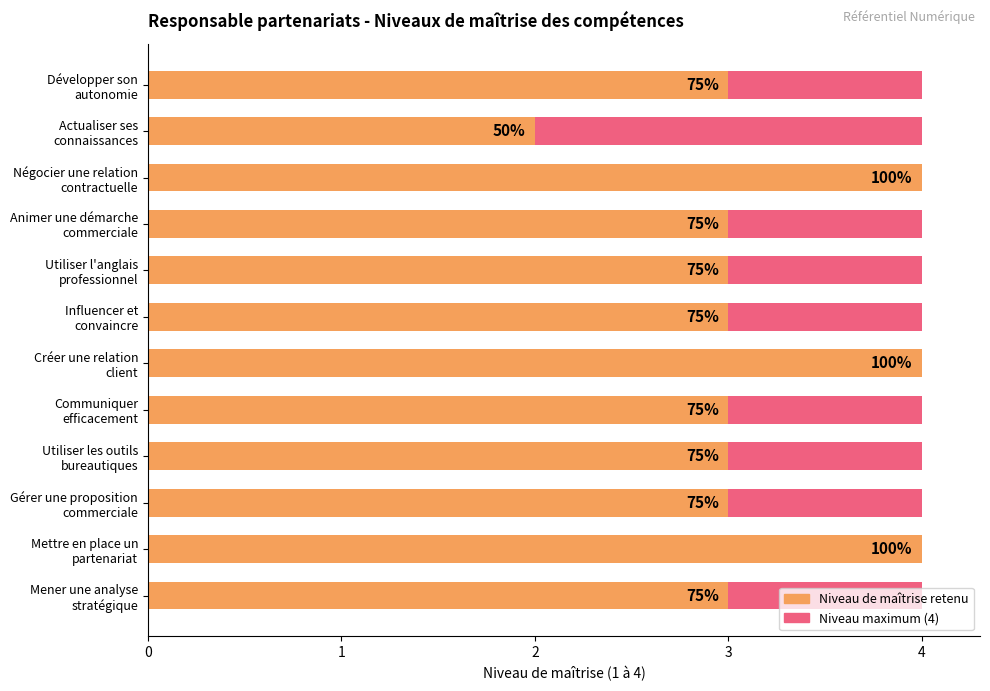

How many categories are shown in the chart?

12